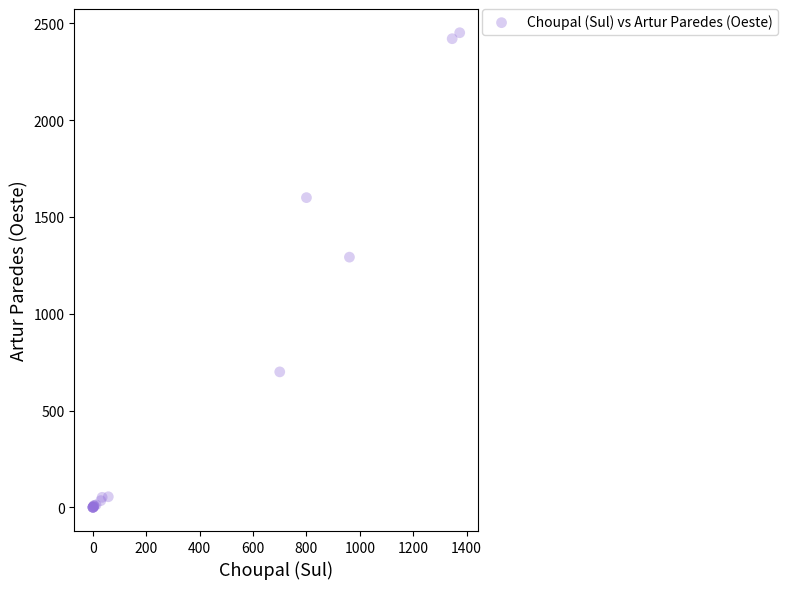

What Y value in the scatter plot is closest to 1226?

1292.6